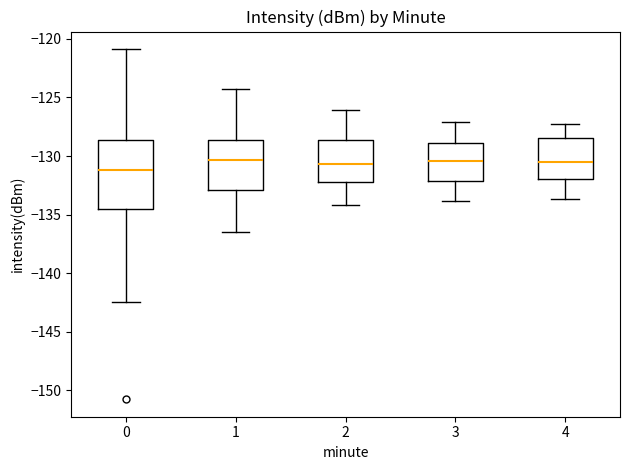

Comparing the boxes themselves (not the whiskers), which one is the tallest?

0